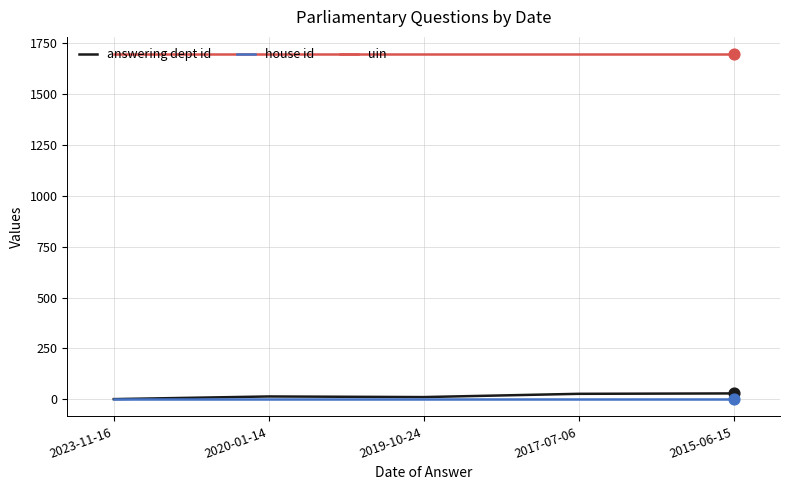

What are all the series names shown in the legend?

answering dept id, house id, uin